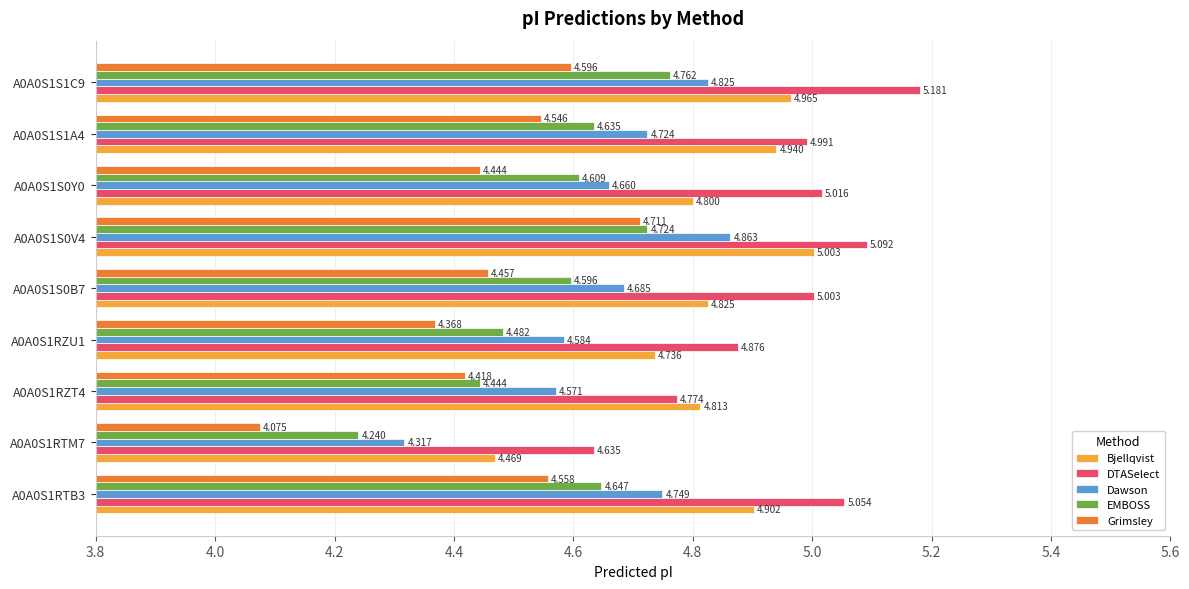

List the series in order of their peak value, lowest first.

Grimsley, EMBOSS, Dawson, Bjellqvist, DTASelect